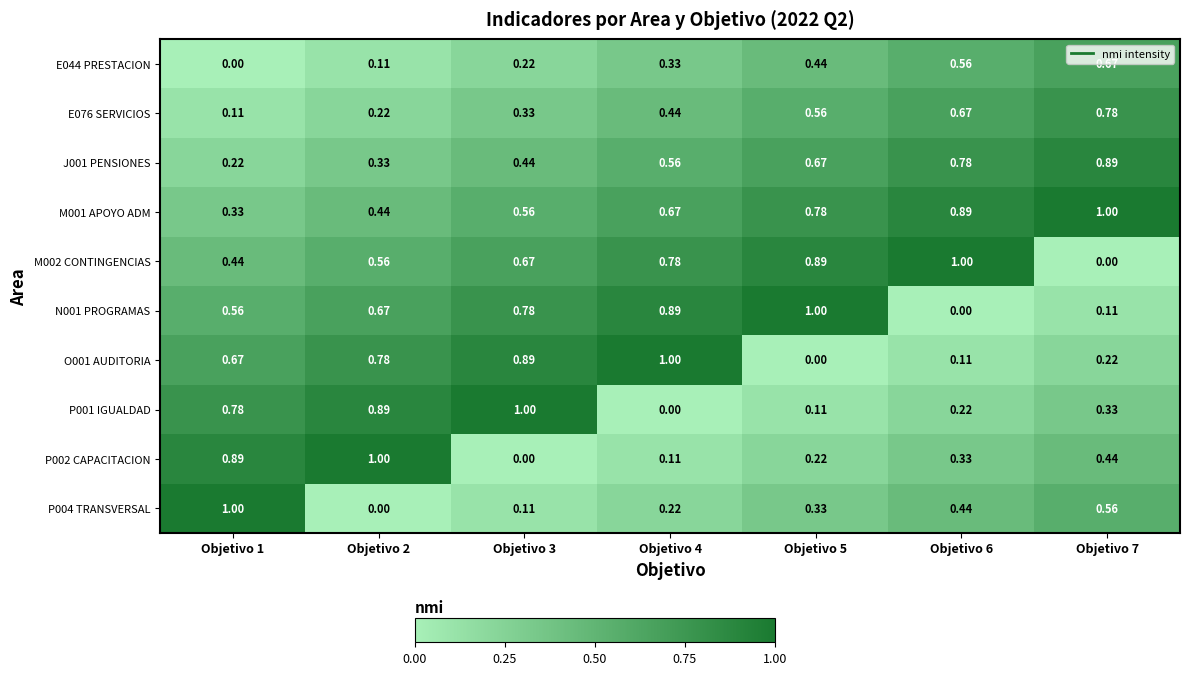

How many categories are shown in the chart?

7